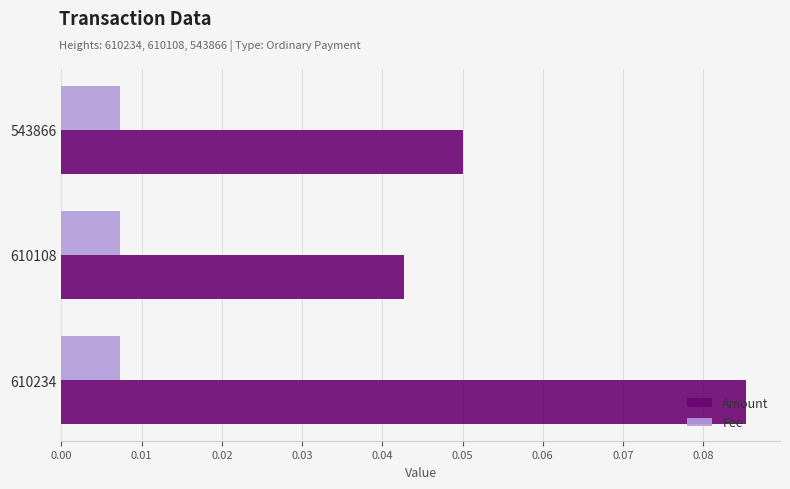

Is the value of Fee at 610108 greater than the value of Amount at 610108?

No